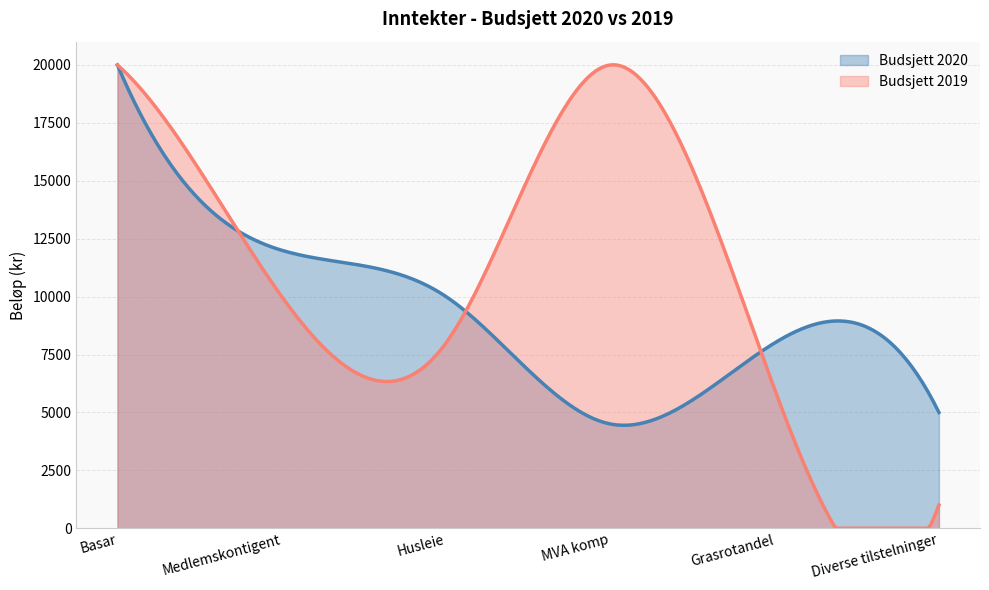

What is the maximum value shown in the chart?

20006.1